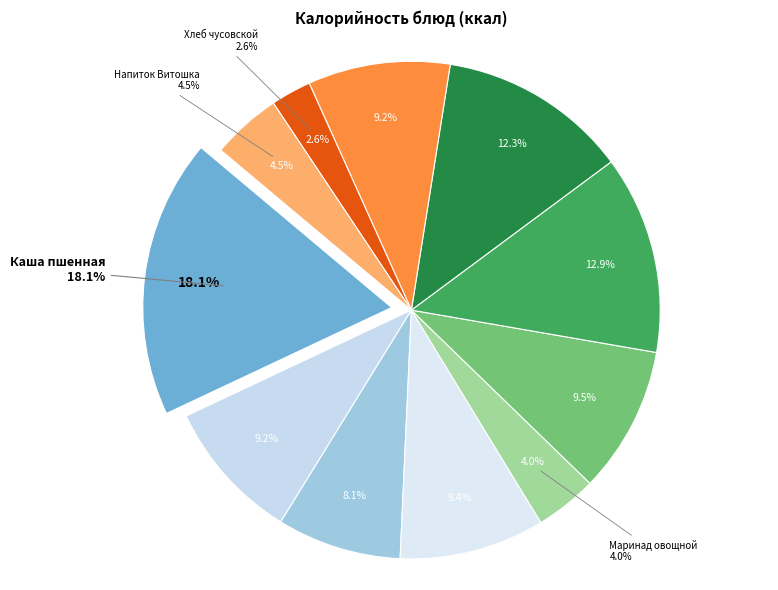

To the nearest percent, what percentage of the pie is Маринад овощной?

4%